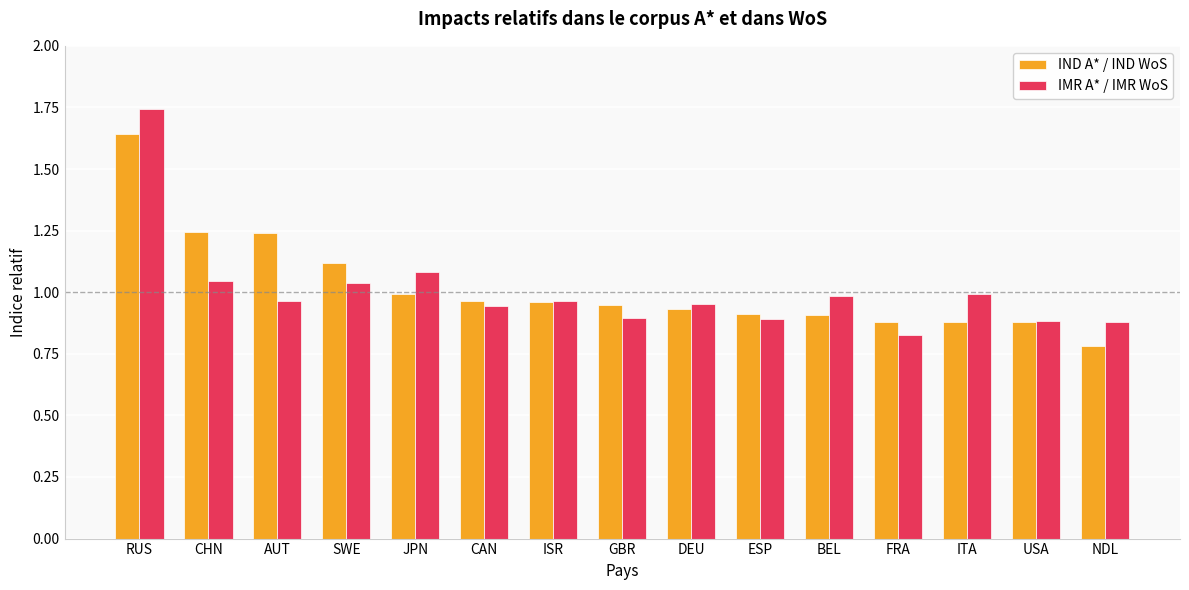

Rank the series by their maximum value, from lowest to highest.

IND A* / IND WoS, IMR A* / IMR WoS